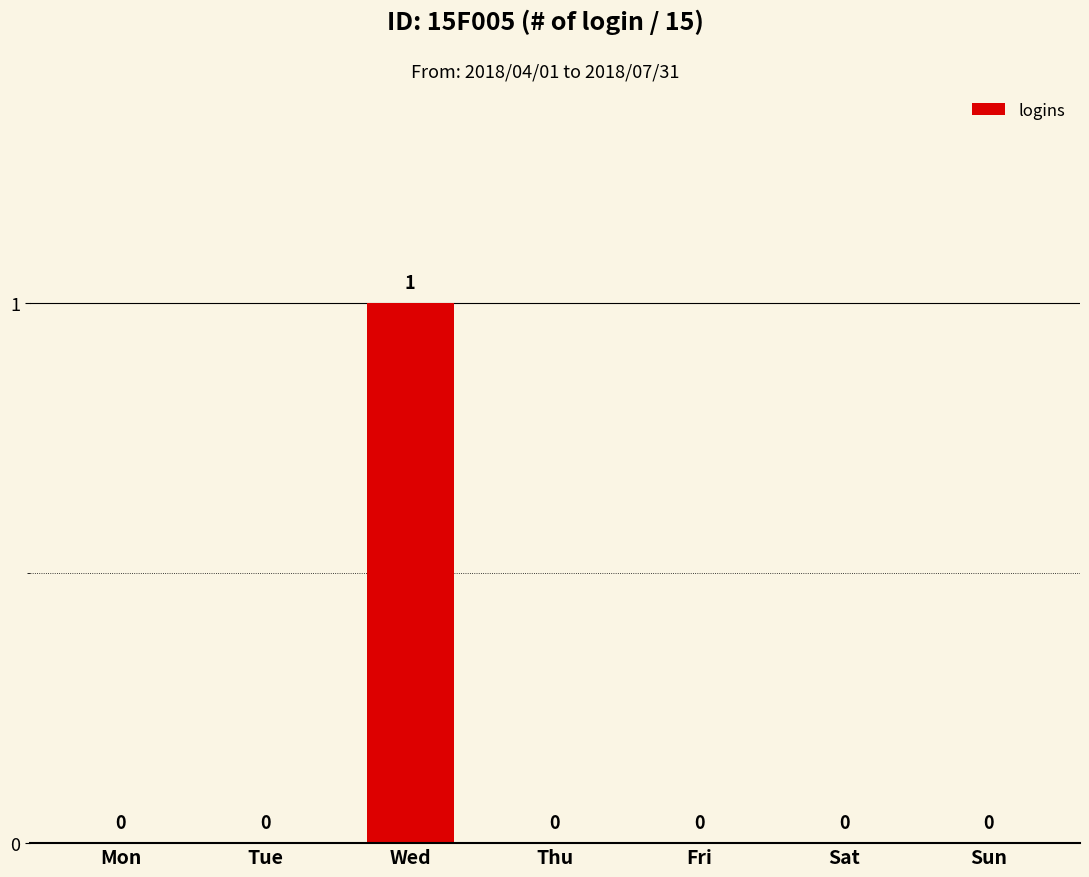

What is the sum of all values?

1